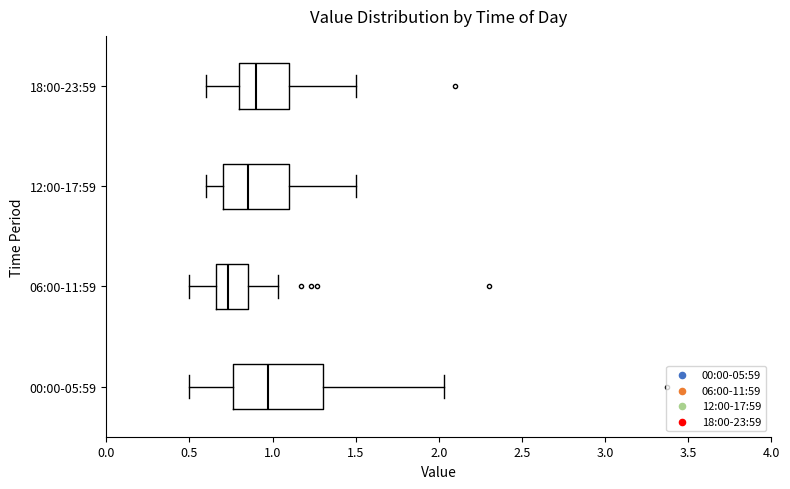

Reading bottom to top, transcribe this box plot: for each box, give where its median line is, the range the box spans, and where its two whiskers end, as read against the x-axis. The values are not printed on the chart, so give them approximately, as read against the axis.

00:00-05:59: median 1.00, box 0.75 to 1.30, whiskers 0.50 to 2.05
06:00-11:59: median 0.75, box 0.65 to 0.85, whiskers 0.50 to 1.05
12:00-17:59: median 0.85, box 0.70 to 1.10, whiskers 0.60 to 1.50
18:00-23:59: median 0.90, box 0.80 to 1.10, whiskers 0.60 to 1.50